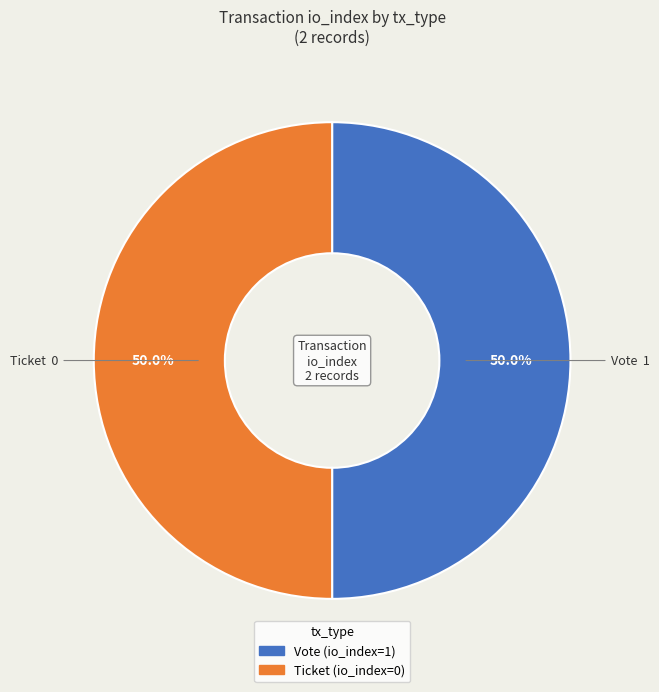

Combined, do Ticket and Vote account for over 50%?

Yes